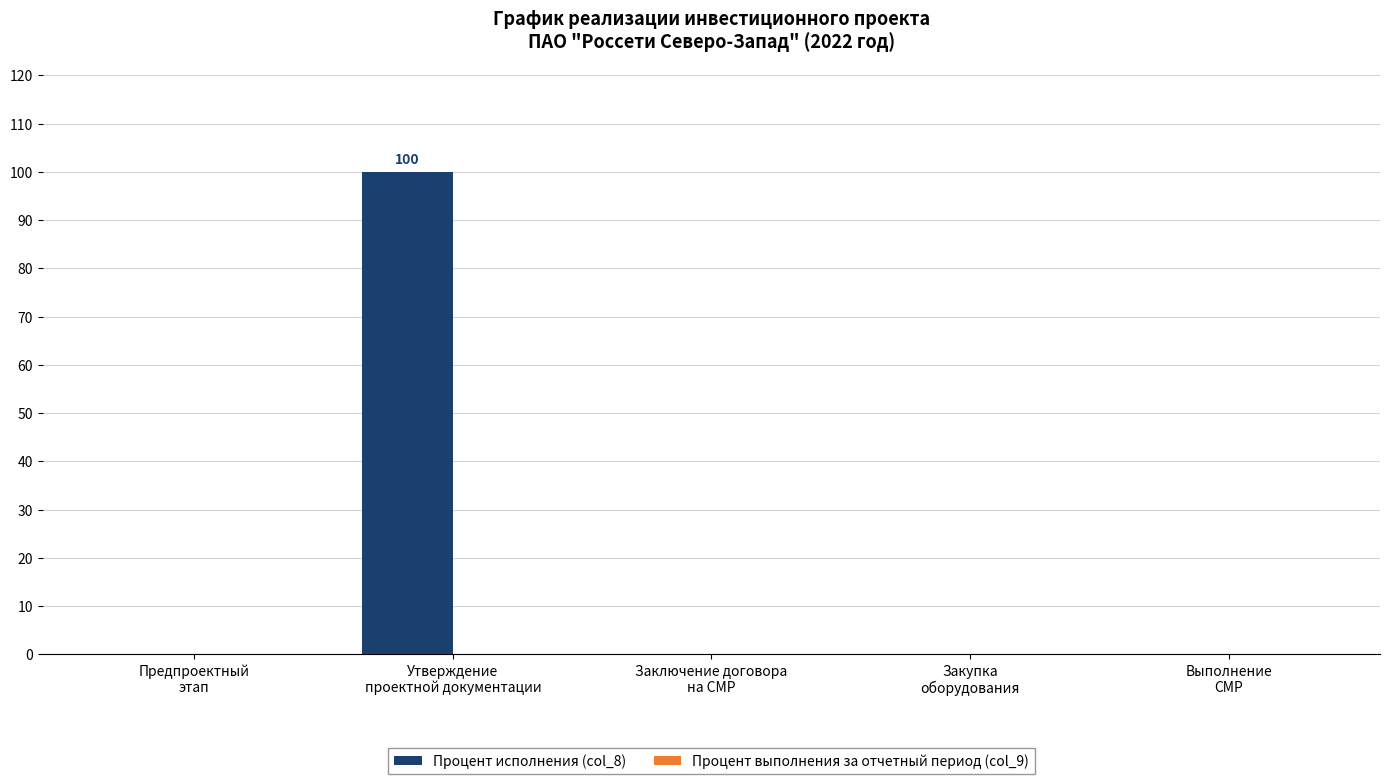

What is the sum of all values?

100